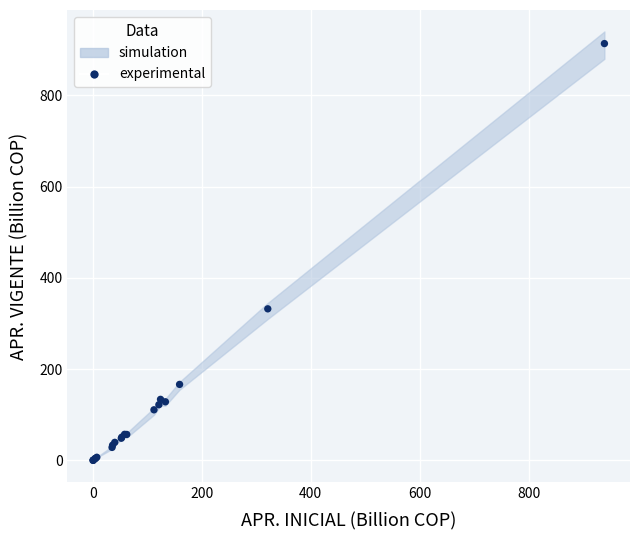

What Y value in the scatter plot is closest to 456?

332.1